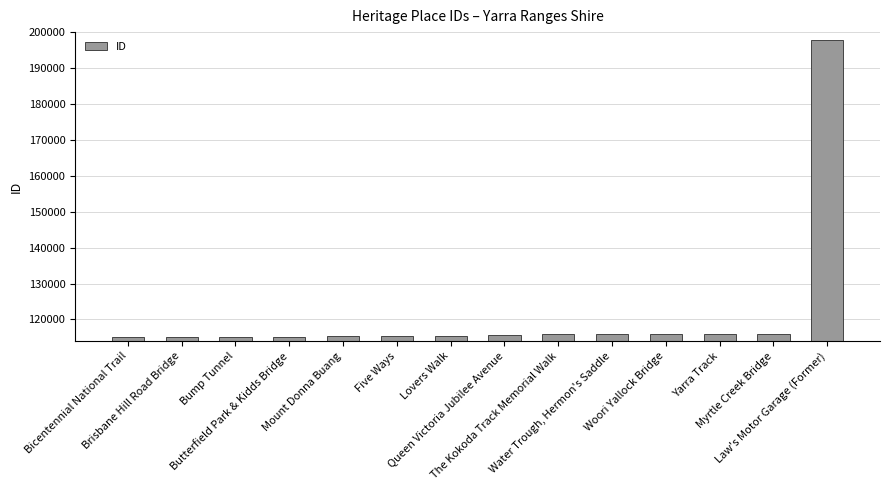

What is the value of the 3rd bar from the left?

115178